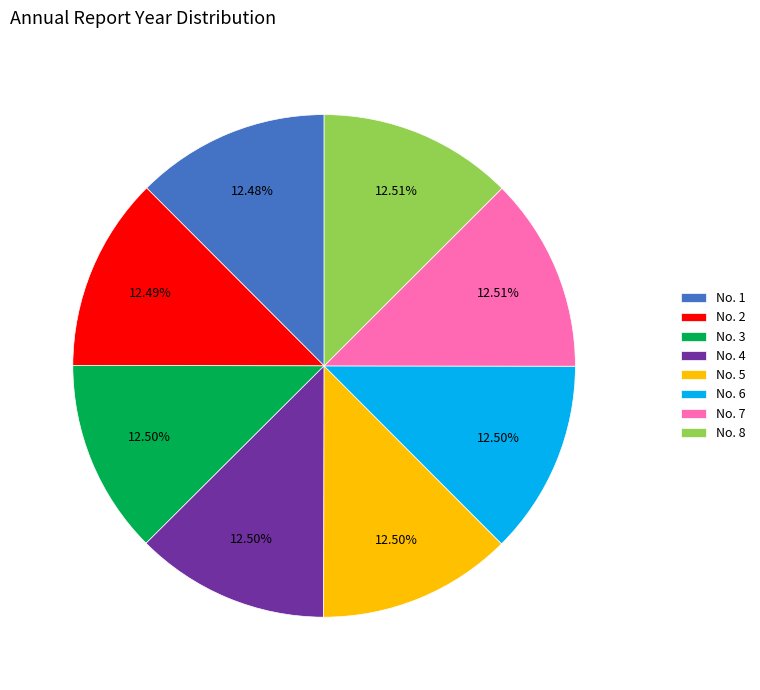

What is the ratio of the value at No. 6 to the value at No. 2?

1.0